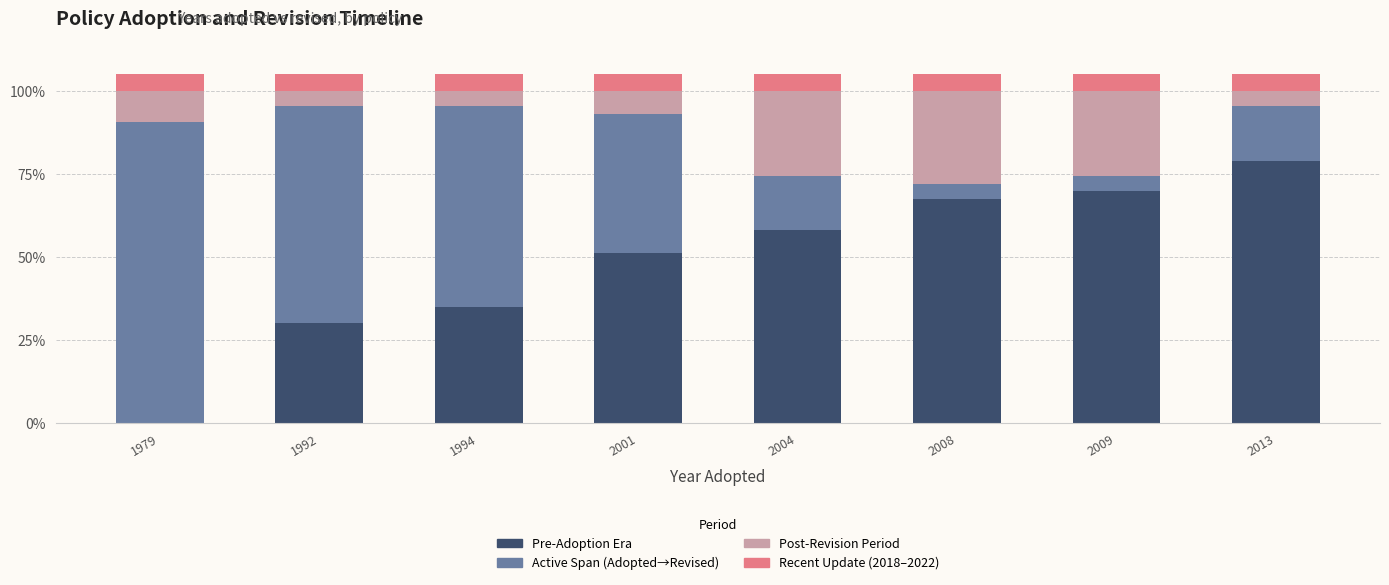

Are the bars grouped side by side (vs. stacked)?

No